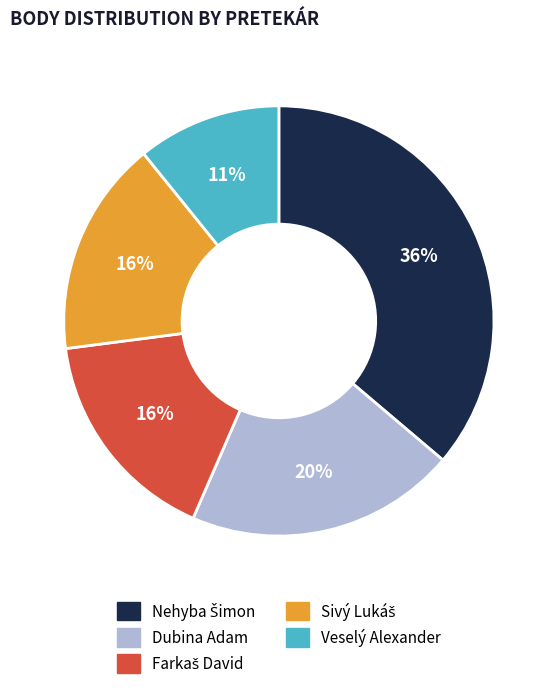

To the nearest percent, what percentage of the pie is Veselý Alexander?

11%